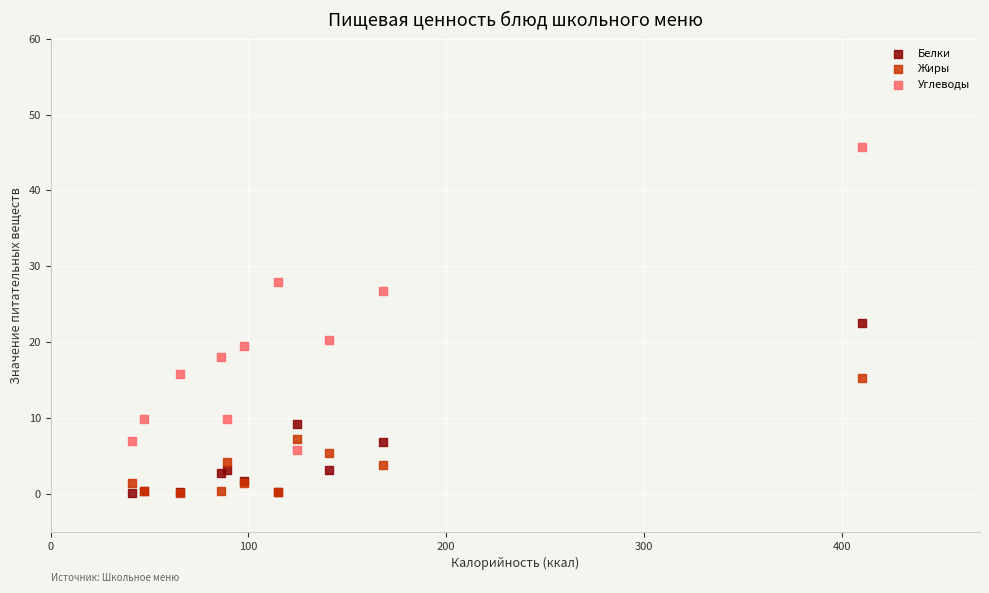

In the Углеводы series, what Y value is closest to 25?

26.7